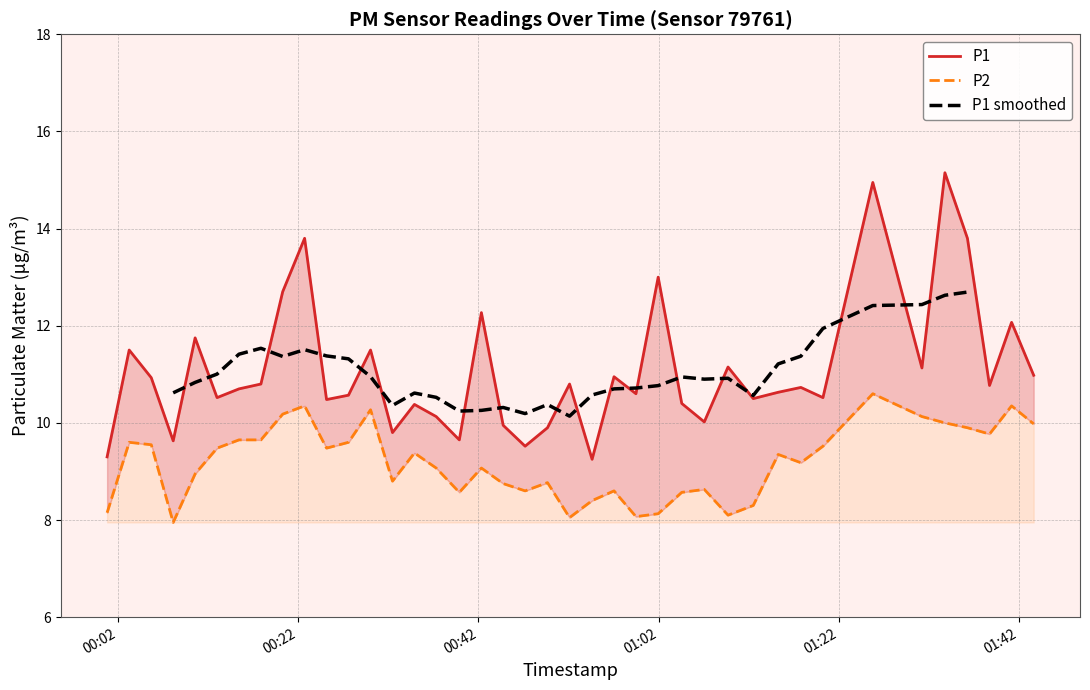

Reading right to left, transcribe all the data shown in this chart.

P1: 2023-06-22T01:43:37=11.0	2023-06-22T01:41:10=12.1	2023-06-22T01:38:43=10.8	2023-06-22T01:36:16=13.8	2023-06-22T01:33:46=15.2	2023-06-22T01:31:13=11.1	2023-06-22T01:25:46=14.9	2023-06-22T01:20:14=10.5	2023-06-22T01:17:47=10.7	2023-06-22T01:15:16=10.6	2023-06-22T01:12:30=10.5	2023-06-22T01:09:42=11.2	2023-06-22T01:07:04=10.0	2023-06-22T01:04:34=10.4	2023-06-22T01:01:57=13.0	2023-06-22T00:59:29=10.6	2023-06-22T00:57:03=10.9	2023-06-22T00:54:37=9.2	2023-06-22T00:52:07=10.8	2023-06-22T00:49:40=9.9	2023-06-22T00:47:11=9.5	2023-06-22T00:44:45=9.9	2023-06-22T00:42:20=12.3	2023-06-22T00:39:53=9.7	2023-06-22T00:37:19=10.1	2023-06-22T00:34:54=10.4	2023-06-22T00:32:28=9.8	2023-06-22T00:30:02=11.5	2023-06-22T00:27:35=10.6	2023-06-22T00:25:09=10.5	2023-06-22T00:22:43=13.8	2023-06-22T00:20:17=12.7	2023-06-22T00:17:52=10.8	2023-06-22T00:15:26=10.7	2023-06-22T00:13:00=10.5	2023-06-22T00:10:34=11.8	2023-06-22T00:08:08=9.6	2023-06-22T00:05:42=10.9	2023-06-22T00:03:15=11.5	2023-06-22T00:00:48=9.3
P2: 2023-06-22T01:43:37=10.0	2023-06-22T01:41:10=10.3	2023-06-22T01:38:43=9.8	2023-06-22T01:36:16=9.9	2023-06-22T01:33:46=10.0	2023-06-22T01:31:13=10.1	2023-06-22T01:25:46=10.6	2023-06-22T01:20:14=9.5	2023-06-22T01:17:47=9.2	2023-06-22T01:15:16=9.3	2023-06-22T01:12:30=8.3	2023-06-22T01:09:42=8.1	2023-06-22T01:07:04=8.6	2023-06-22T01:04:34=8.6	2023-06-22T01:01:57=8.1	2023-06-22T00:59:29=8.1	2023-06-22T00:57:03=8.6	2023-06-22T00:54:37=8.4	2023-06-22T00:52:07=8.1	2023-06-22T00:49:40=8.8	2023-06-22T00:47:11=8.6	2023-06-22T00:44:45=8.8	2023-06-22T00:42:20=9.1	2023-06-22T00:39:53=8.6	2023-06-22T00:37:19=9.1	2023-06-22T00:34:54=9.4	2023-06-22T00:32:28=8.8	2023-06-22T00:30:02=10.3	2023-06-22T00:27:35=9.6	2023-06-22T00:25:09=9.5	2023-06-22T00:22:43=10.3	2023-06-22T00:20:17=10.2	2023-06-22T00:17:52=9.7	2023-06-22T00:15:26=9.7	2023-06-22T00:13:00=9.5	2023-06-22T00:10:34=8.9	2023-06-22T00:08:08=8.0	2023-06-22T00:05:42=9.6	2023-06-22T00:03:15=9.6	2023-06-22T00:00:48=8.2